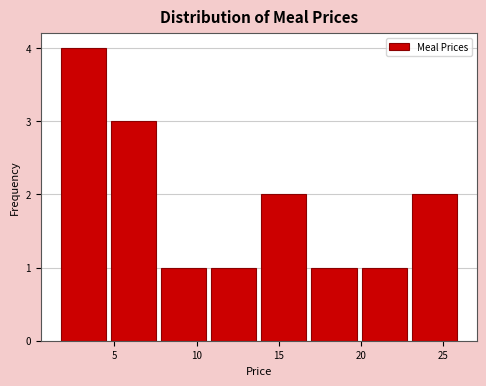

What is the height of the bar covering 17.0 to 20.0 on the x-axis? Neither the bar edges nor the heights are printed on the chart, so give them approximately, as read against the axes.

1